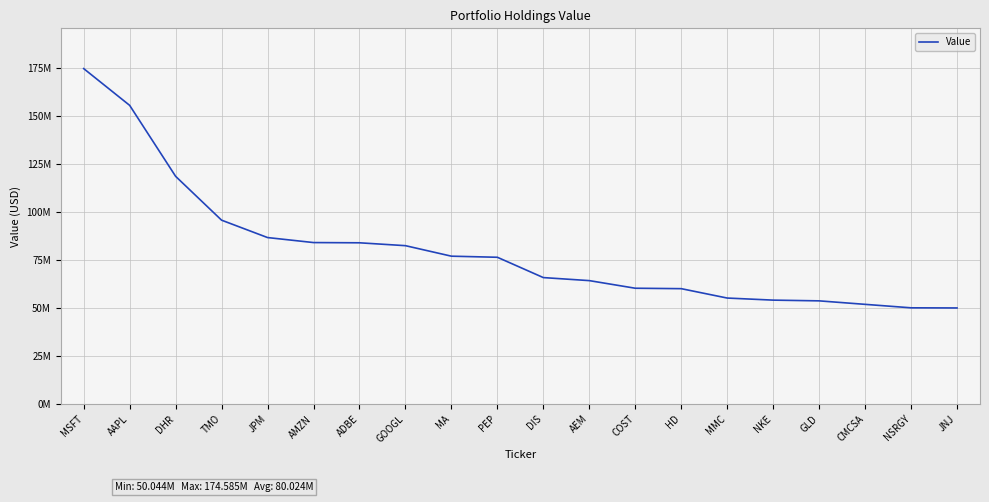

Reading left to right, transcribe all the data shown in this chart.

MSFT=174585000	AAPL=155461000	DHR=118534000	TMO=95719000	JPM=86673000	AMZN=84068000	ADBE=83947000	GOOGL=82453000	MA=76986000	PEP=76417000	DIS=65846000	AEM=64269000	COST=60306000	HD=60083000	MMC=55200000	NKE=54119000	GLD=53739000	CMCSA=51923000	NSRGY=50115000	JNJ=50044000